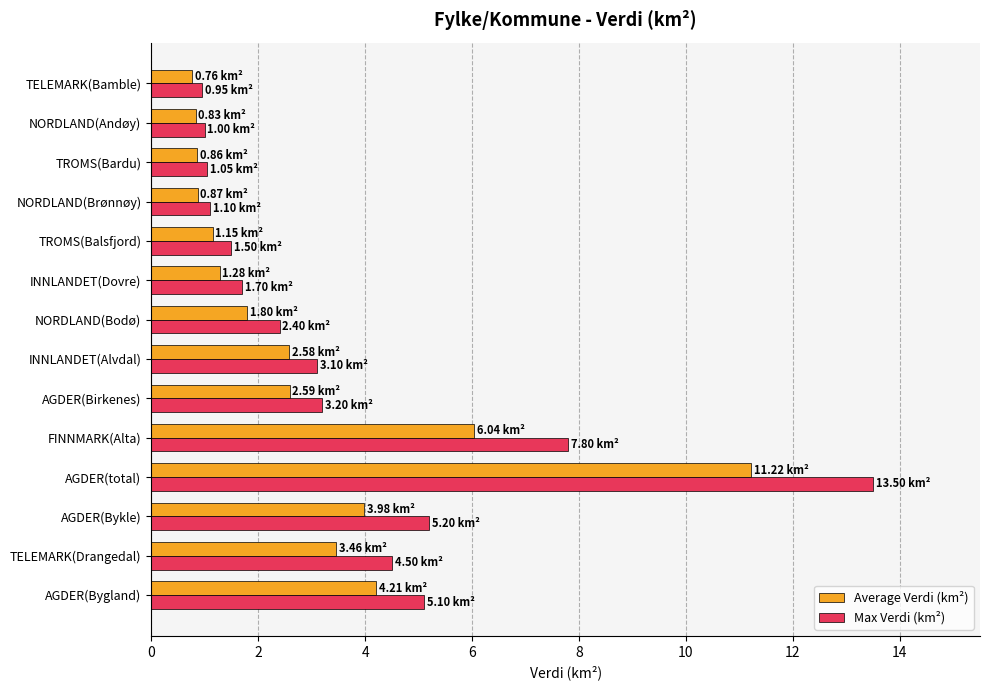

At which label is Max Verdi (km²) closest to 7?

FINNMARK(Alta)